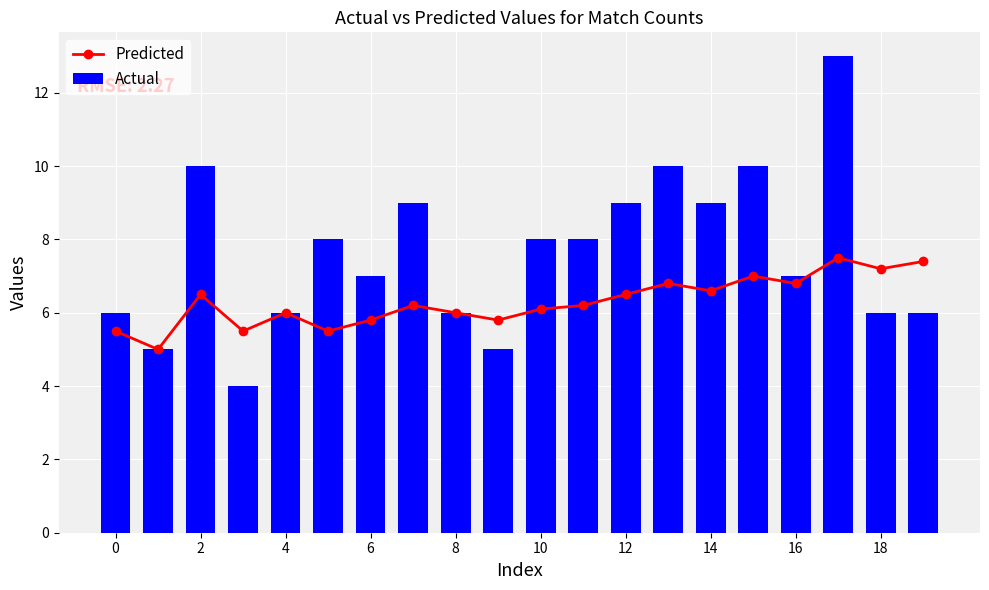

What is the sum of the Actual values at 14 and 0?

15